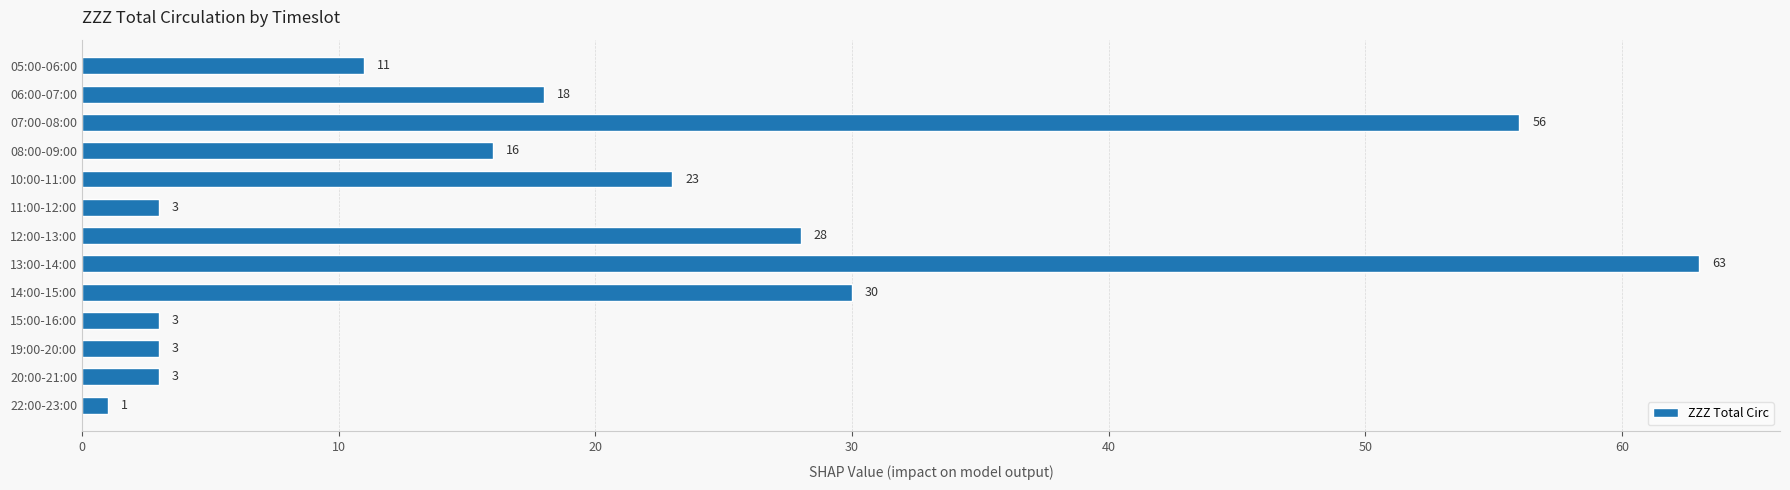

What is the change in value from 08:00-09:00 to 20:00-21:00?

-13